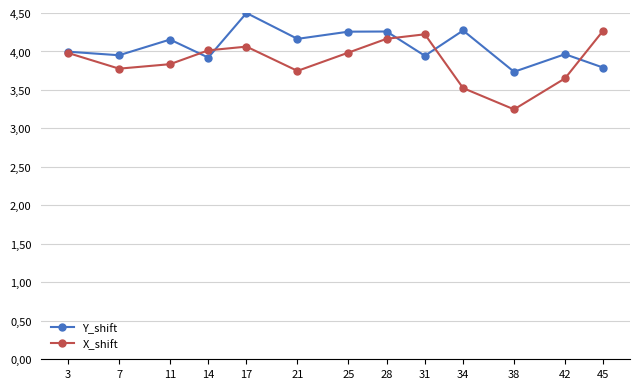

Reading right to left, transcribe all the data shown in this chart.

Y_shift: 3.8	4.0	3.7	4.3	3.9	4.3	4.3	4.2	4.5	3.9	4.2	4.0	4.0
X_shift: 4.3	3.7	3.2	3.5	4.2	4.2	4.0	3.7	4.1	4.0	3.8	3.8	4.0